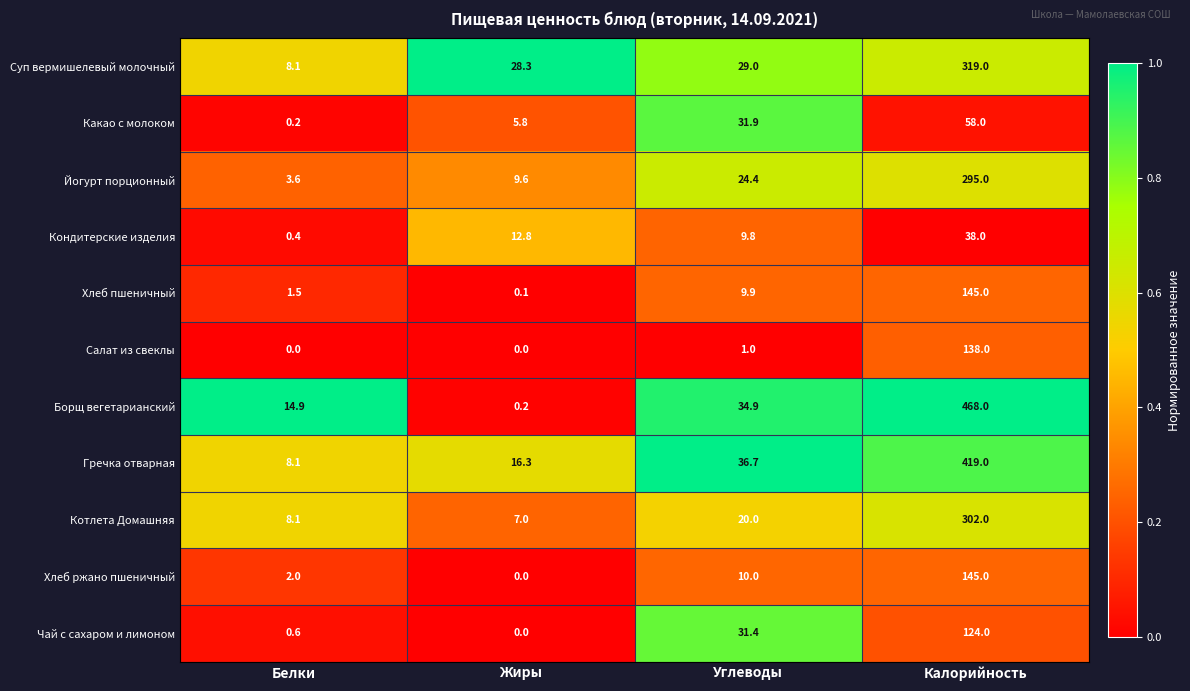

What is the total value across all series at Жиры?

80.1